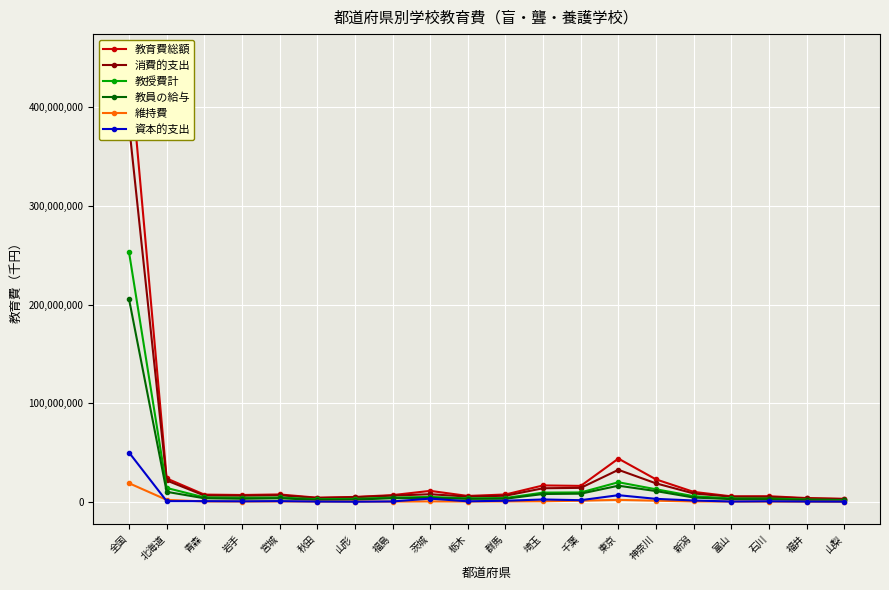

What is the difference between the 維持費 values at 埼玉 and 神奈川?

578071